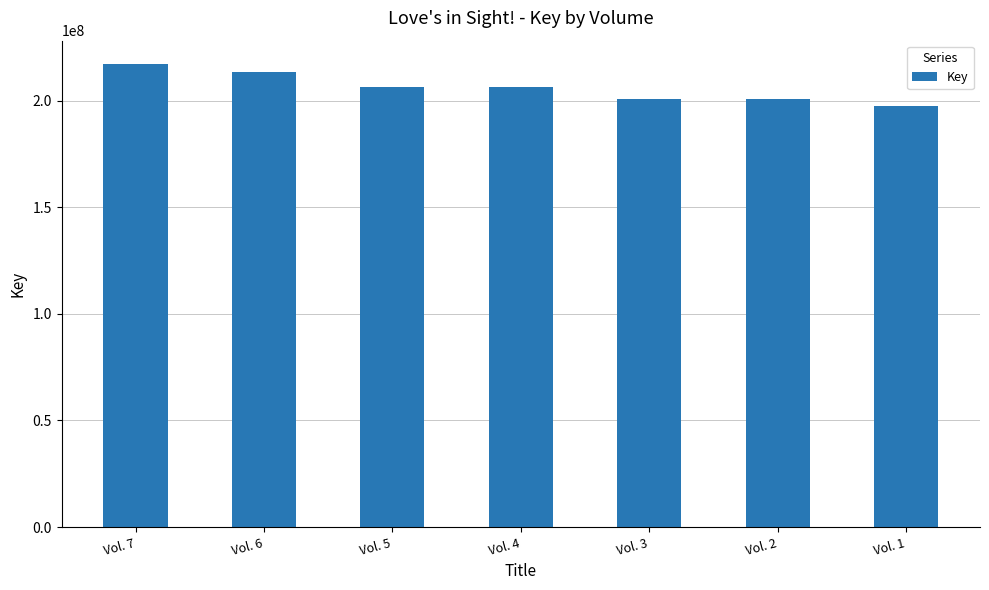

What is the smallest value displayed?

197669249